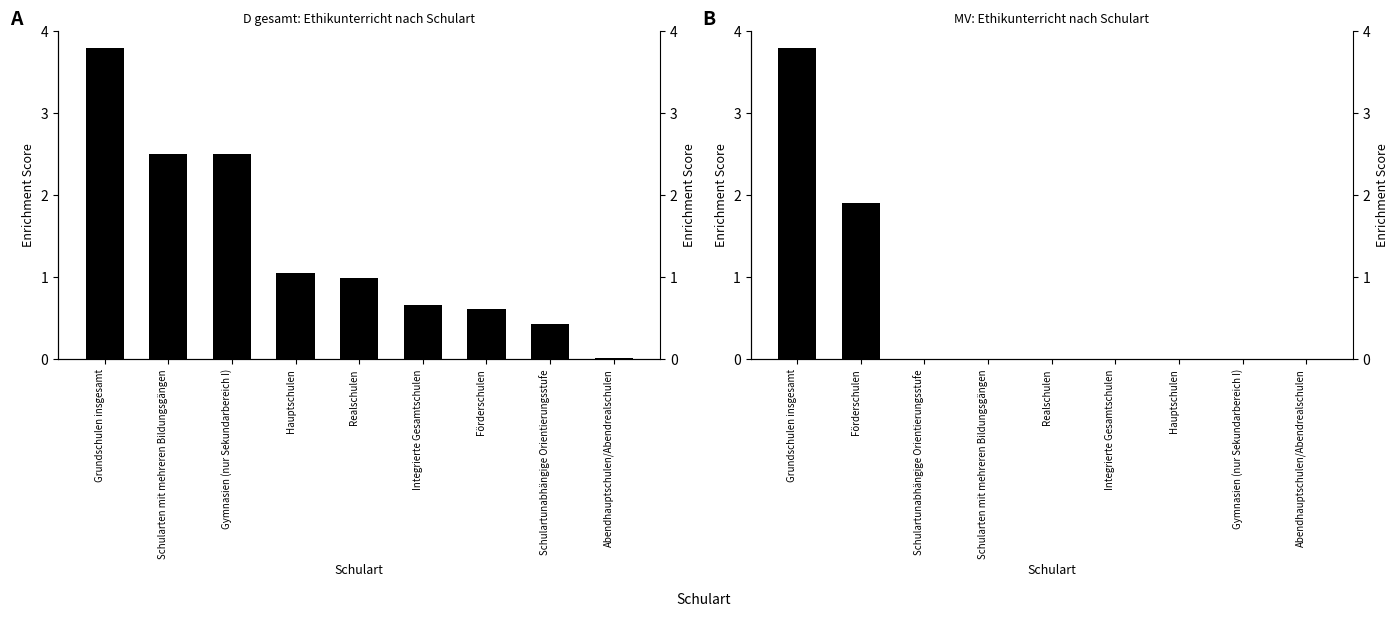

What are all the series names shown in the legend?

D (Insgesamt), MV